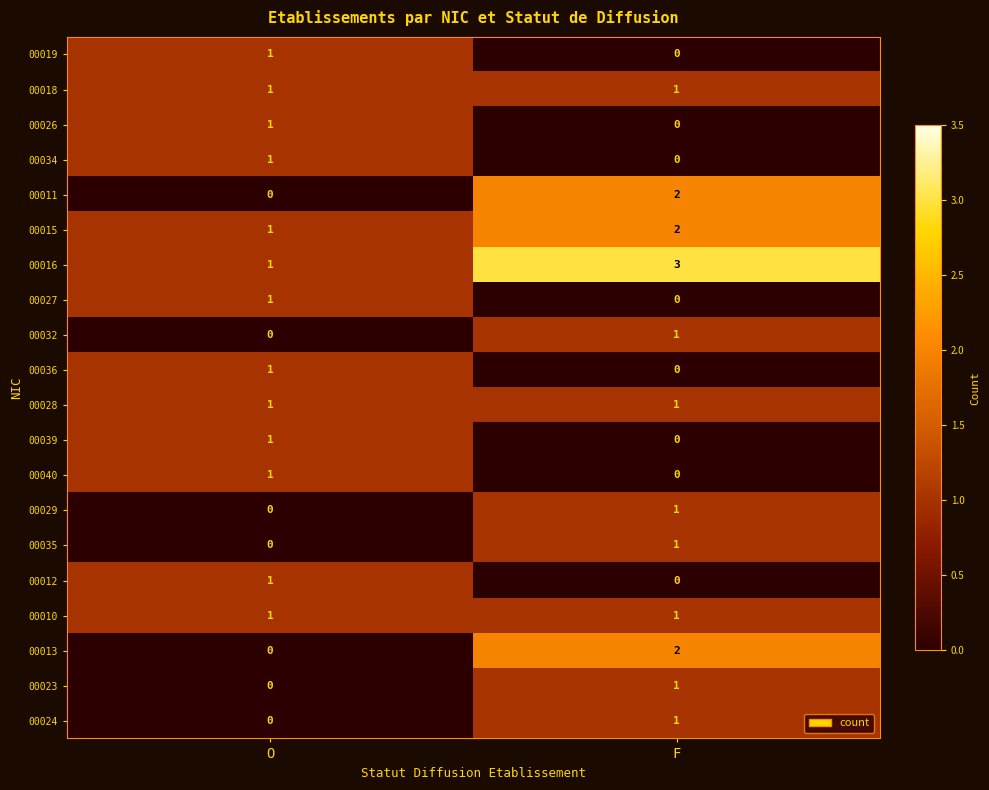

Which series has the largest total across all categories?

00016